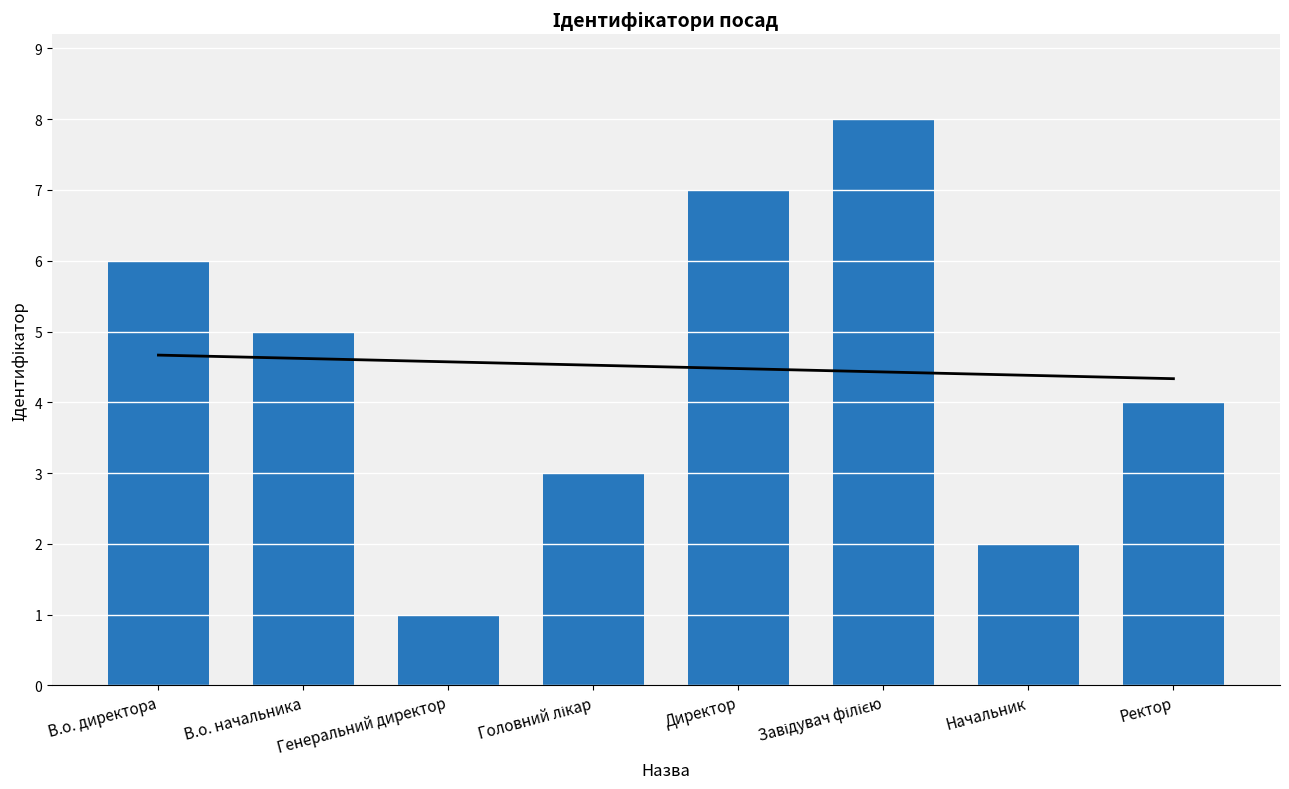

Which category has the highest value across all series?

Завідувач філією